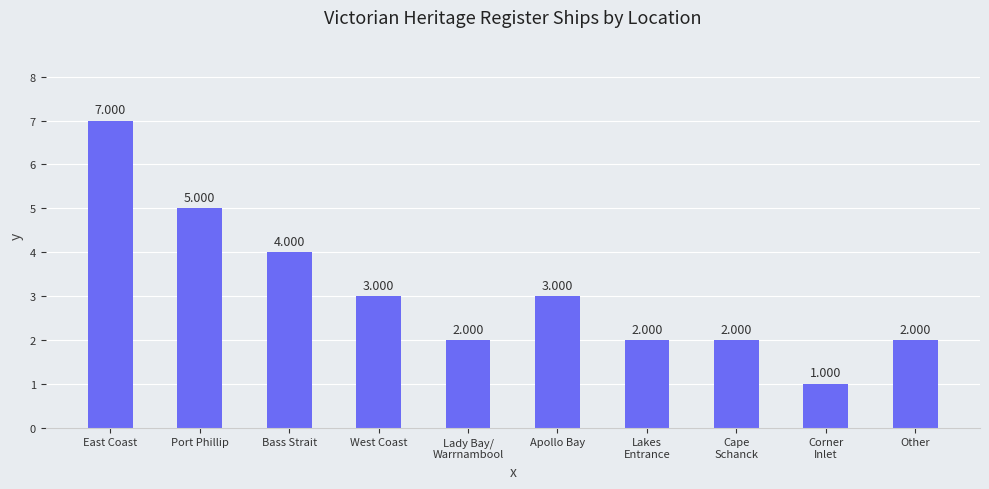

What is the label of the 8th bar from the right?

Bass Strait